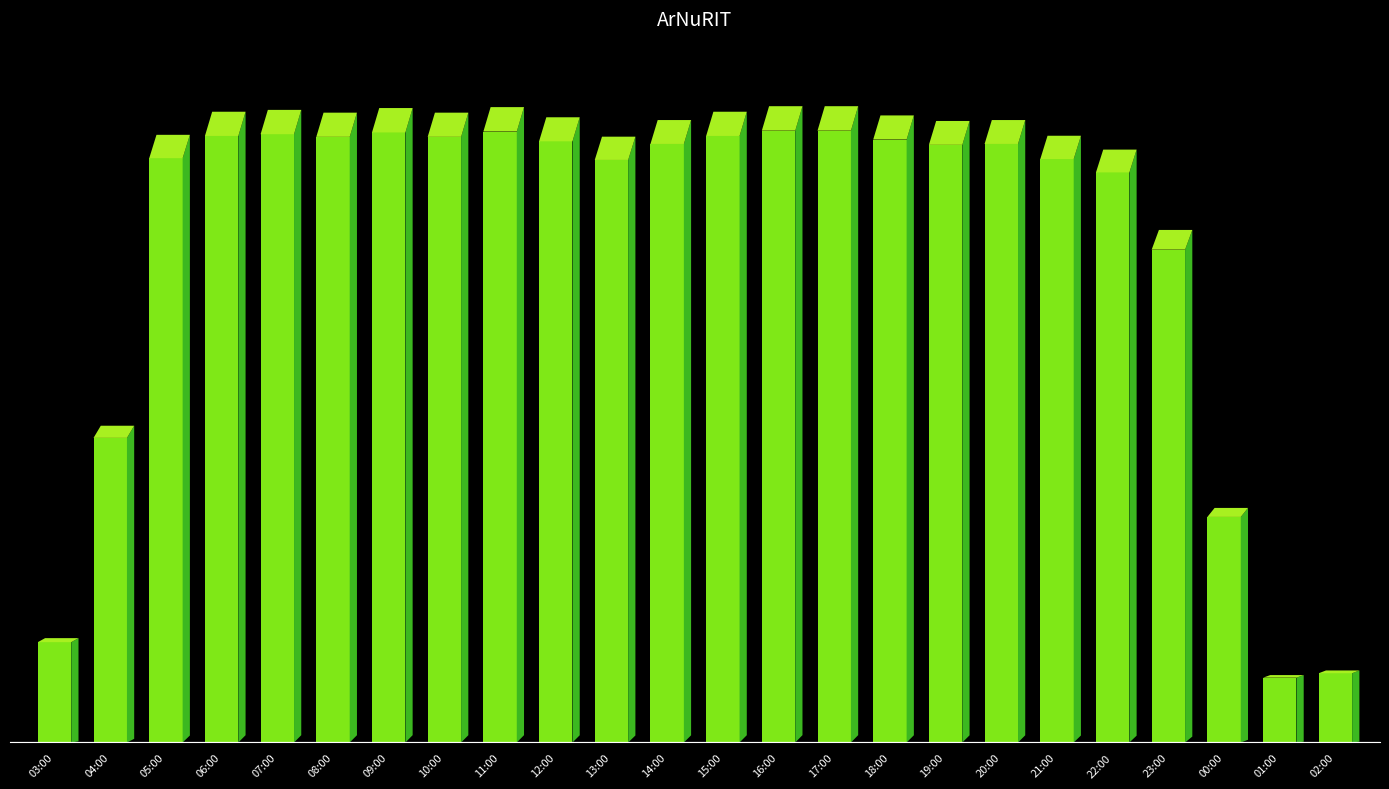

What is the label of the 16th bar from the right?

11:00